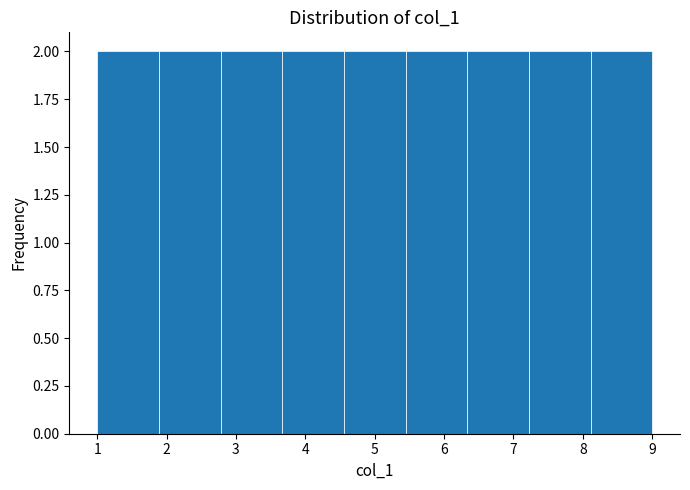

Reading left to right, list every bar in this chart as the range it spans on the x-axis followed by its height. Neither the bar edges nor the heights are printed on the chart, so give them approximately, as read against the axes.

1.0 to 1.9: 2
1.9 to 2.8: 2
2.8 to 3.7: 2
3.7 to 4.6: 2
4.6 to 5.4: 2
5.4 to 6.3: 2
6.3 to 7.2: 2
7.2 to 8.1: 2
8.1 to 9.0: 2